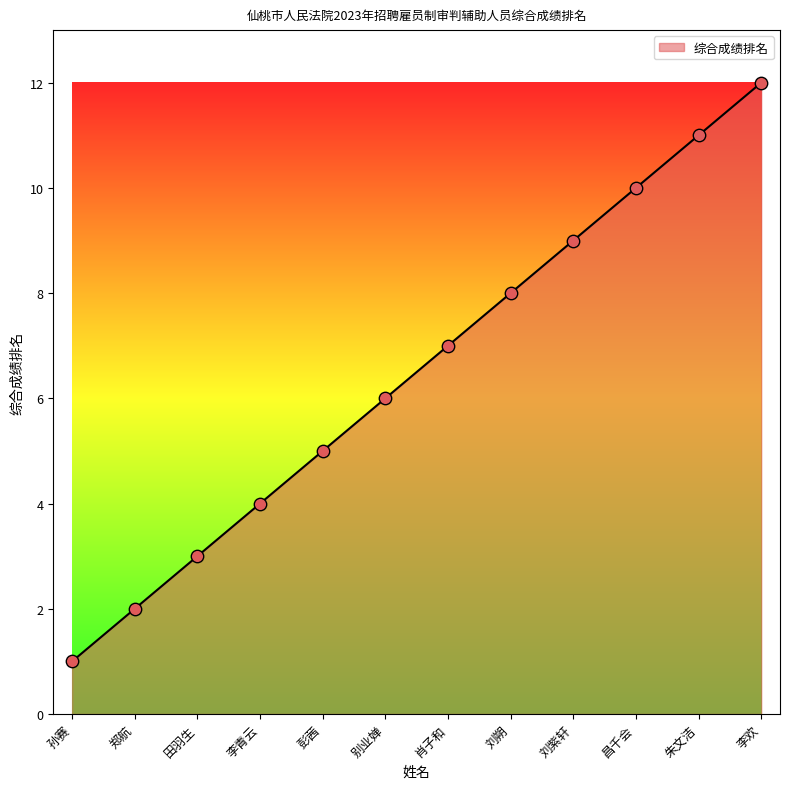

What is the change in value from 别业婵 to 李欢?

+6